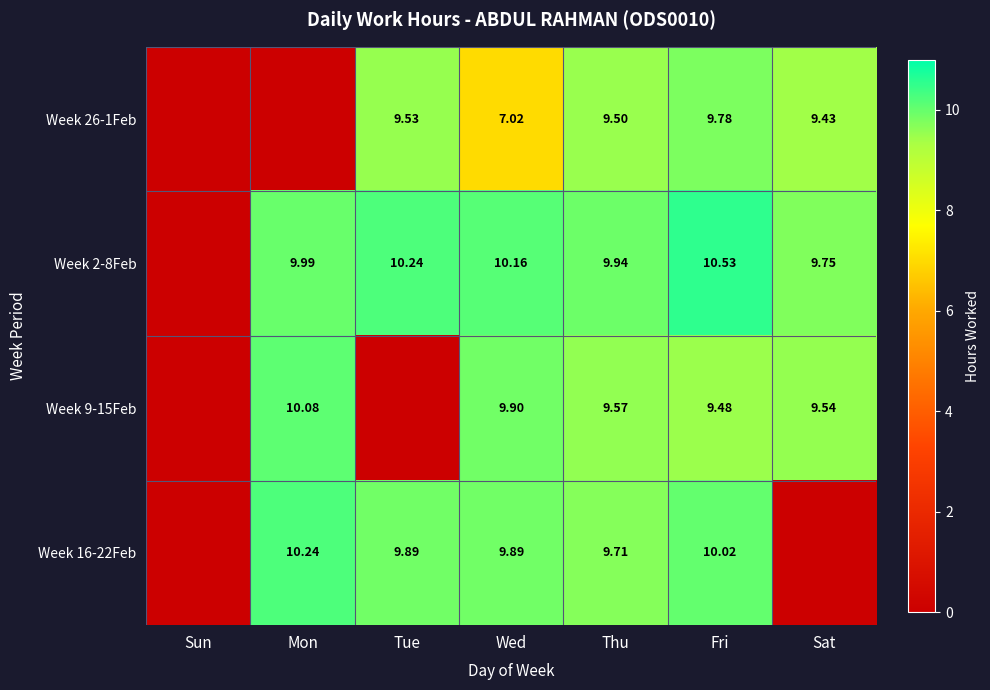

Count the number of categories in the chart.

7